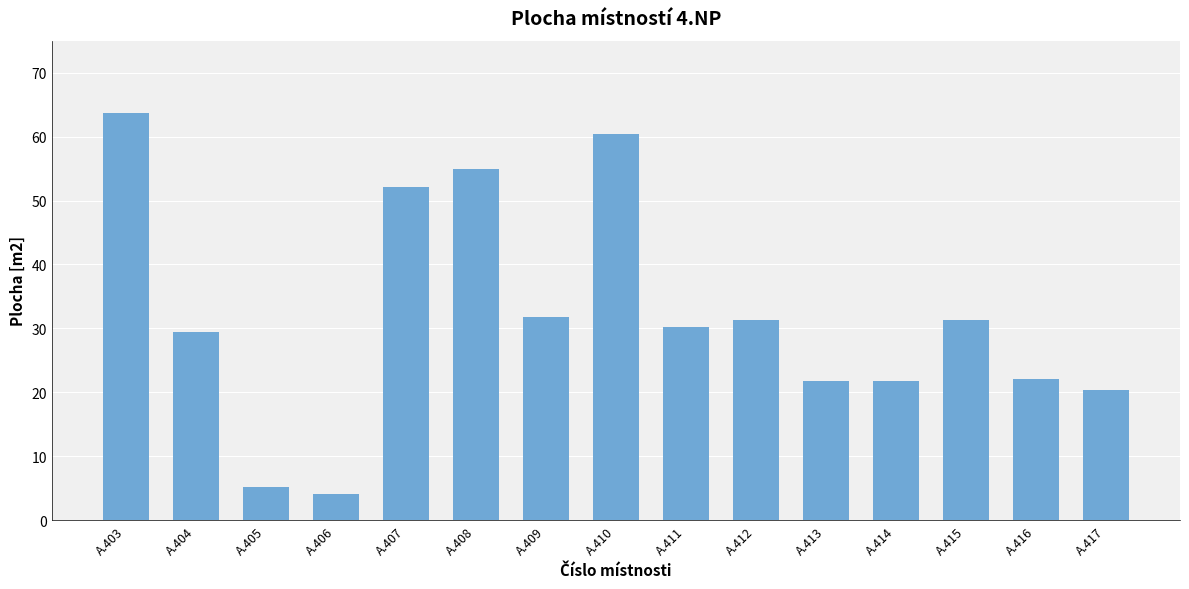

What is the approximate value at A.407?

52.1